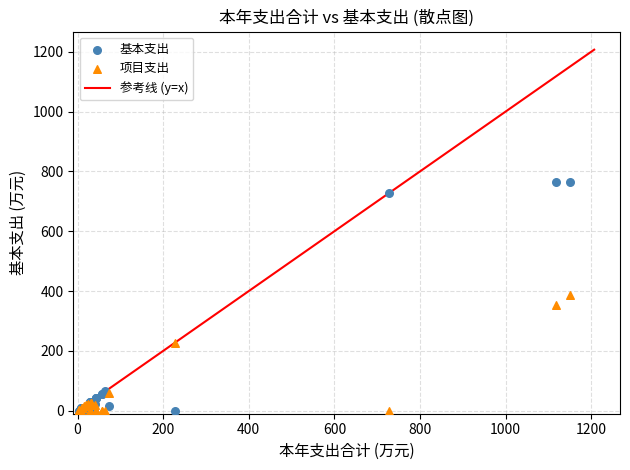

In the 项目支出 series, what Y value is closest to 193?

227.7